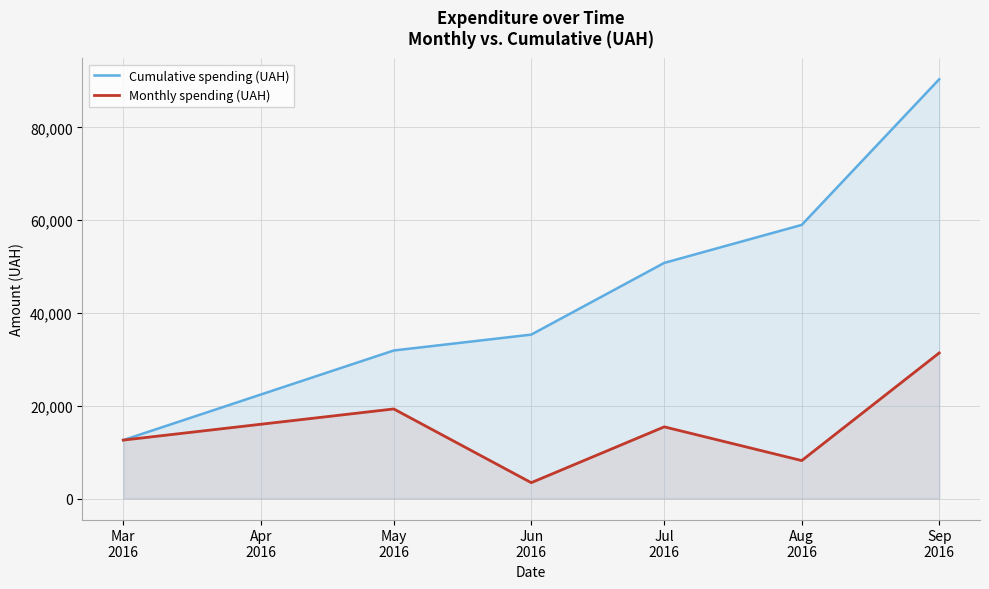

Where is the first local minimum for Monthly spending (UAH)?

Jun
2016